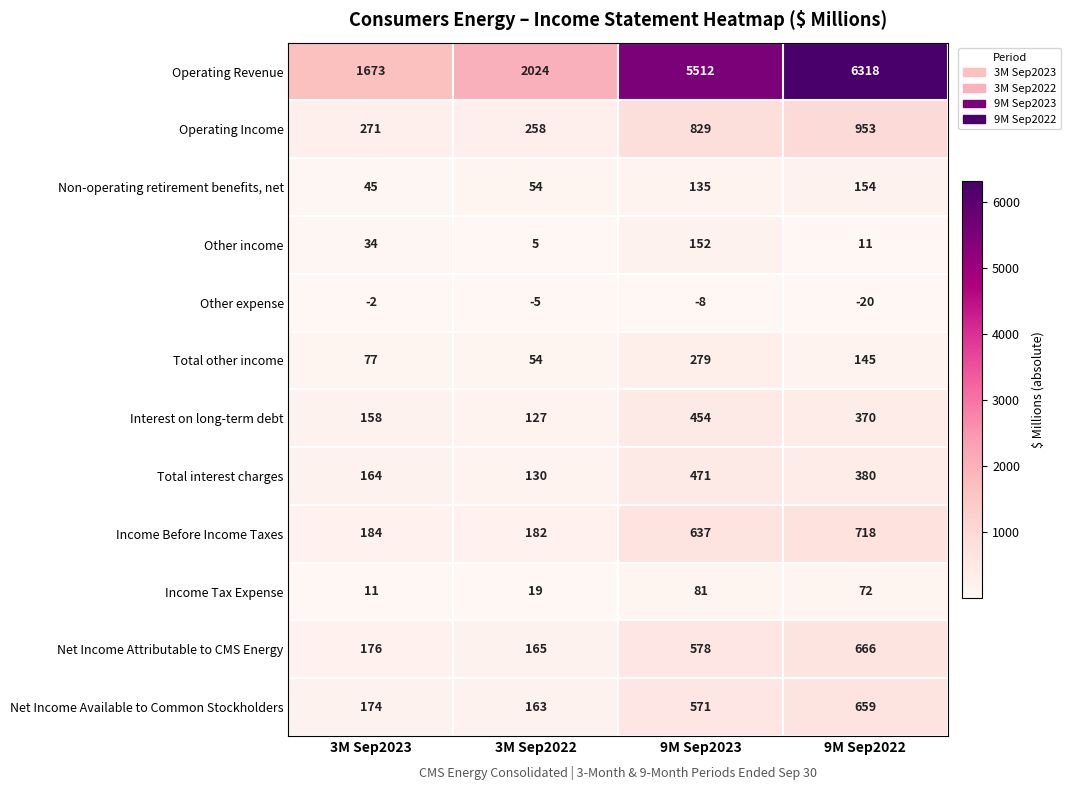

What is the difference between the Other expense values at 3M Sep2023 and 9M Sep2022?

18